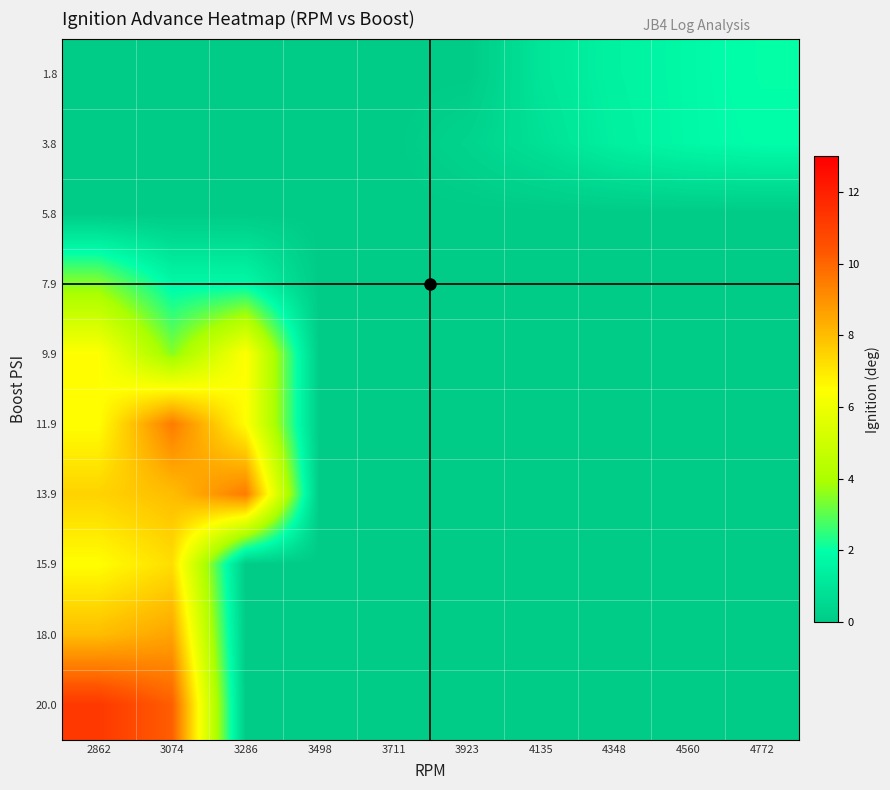

Reading left to right, list all the values displayed in this chart.

1.8: 2862=0.0	3074=0.0	3286=0.0	3498=0.0	3711=0.0	3923=0.0	4135=1.0	4348=1.5	4560=1.8	4772=2.0
3.8: 2862=0.0	3074=0.0	3286=0.0	3498=0.0	3711=0.0	3923=0.3	4135=0.8	4348=1.4	4560=1.8	4772=1.9
5.8: 2862=0.0	3074=0.0	3286=0.0	3498=0.0	3711=0.0	3923=0.0	4135=0.0	4348=0.0	4560=0.0	4772=0.0
7.9: 2862=3.5	3074=1.8	3286=1.8	3498=0.0	3711=0.0	3923=0.0	4135=0.0	4348=0.0	4560=0.0	4772=0.0
9.9: 2862=6.5	3074=3.5	3286=6.5	3498=0.0	3711=0.0	3923=0.0	4135=0.0	4348=0.0	4560=0.0	4772=0.0
11.9: 2862=6.5	3074=9.5	3286=6.5	3498=0.0	3711=0.0	3923=0.0	4135=0.0	4348=0.0	4560=0.0	4772=0.0
13.9: 2862=7.5	3074=8.0	3286=9.5	3498=0.0	3711=0.0	3923=0.0	4135=0.0	4348=0.0	4560=0.0	4772=0.0
15.9: 2862=6.5	3074=7.2	3286=0.0	3498=0.0	3711=0.0	3923=0.0	4135=0.0	4348=0.0	4560=0.0	4772=0.0
18.0: 2862=8.0	3074=8.6	3286=0.0	3498=0.0	3711=0.0	3923=0.0	4135=0.0	4348=0.0	4560=0.0	4772=0.0
20.0: 2862=11.2	3074=10.2	3286=0.0	3498=0.0	3711=0.0	3923=0.0	4135=0.0	4348=0.0	4560=0.0	4772=0.0